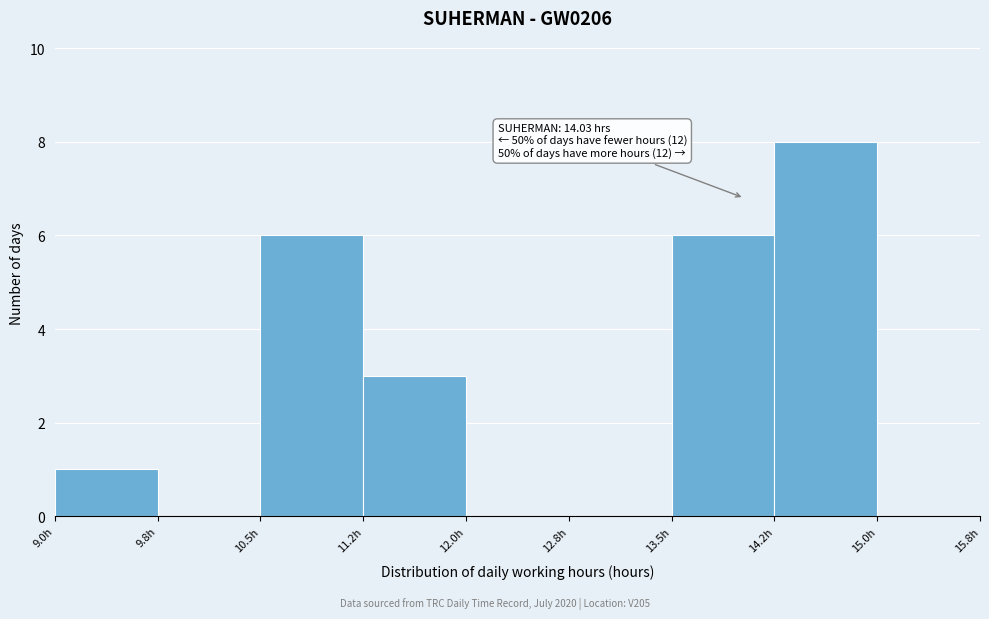

Which range on the x-axis has the tallest bar?

14.25 to 15.00